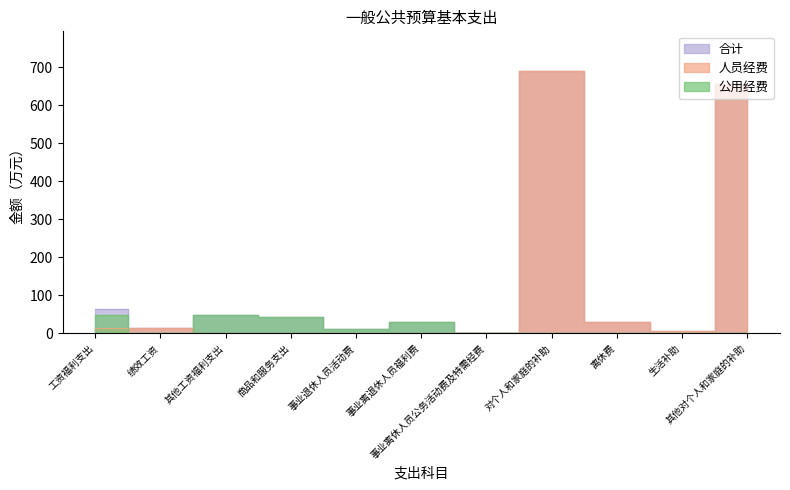

What is the difference between the highest and lowest values at 其他工资福利支出?

48.0